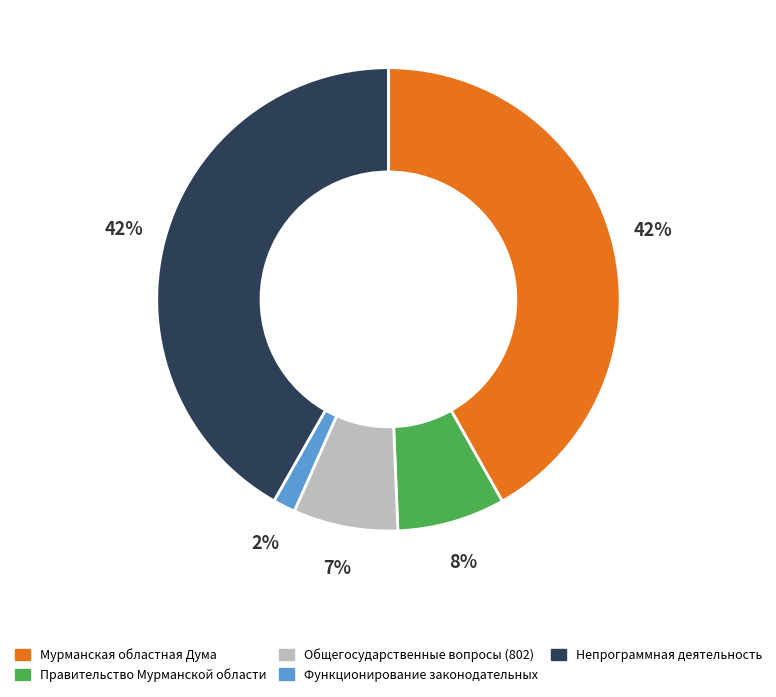

Combined, do Правительство Мурманской области and Общегосударственные вопросы (802) account for over 50%?

No